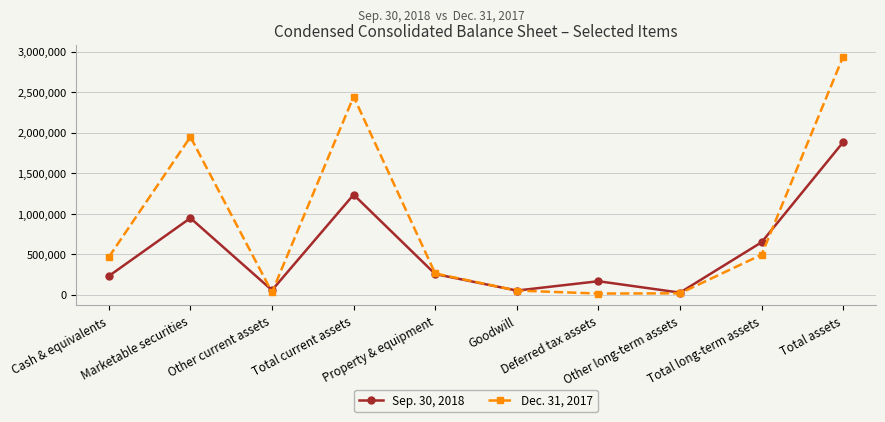

What is the total value across all series at Other current assets?

88418